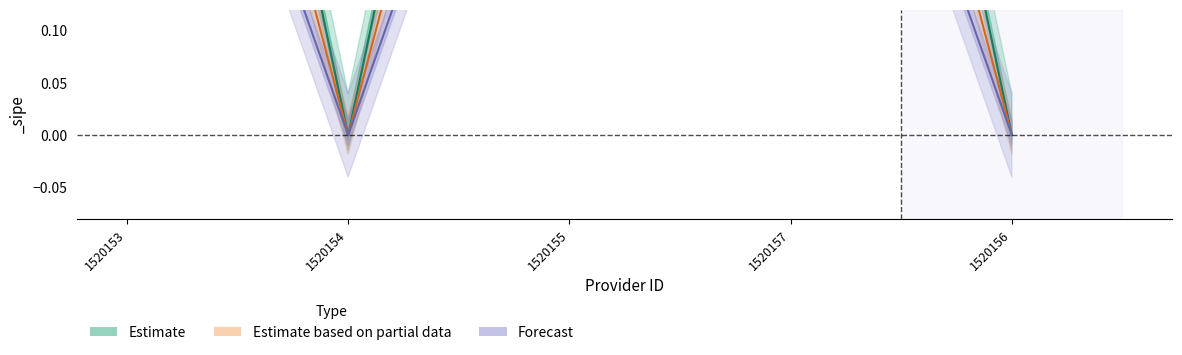

What is the sum of all Estimate based on partial data values?

2.4